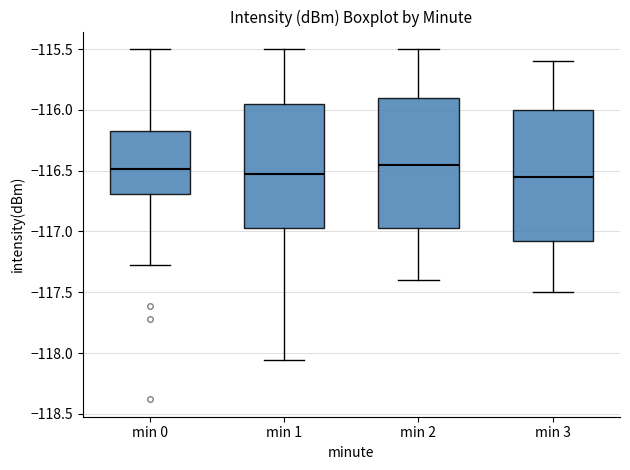

Reading left to right, transcribe this box plot: for each box, give where its median line is, the range the box spans, and where its two whiskers end, as read against the y-axis. The values are not printed on the chart, so give them approximately, as read against the axis.

min 0: median -116.50, box -116.70 to -116.15, whiskers -117.25 to -115.50
min 1: median -116.55, box -116.95 to -115.95, whiskers -118.05 to -115.50
min 2: median -116.45, box -116.95 to -115.90, whiskers -117.40 to -115.50
min 3: median -116.55, box -117.05 to -116.00, whiskers -117.50 to -115.60